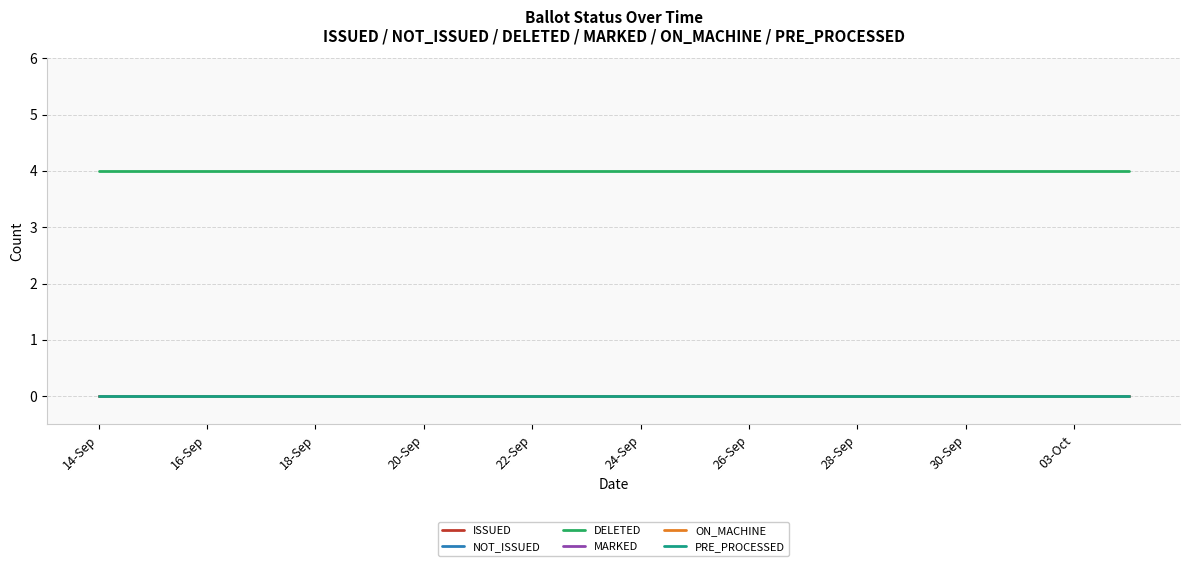

True or false: NOT_ISSUED has more than 0 interior local peaks.

False